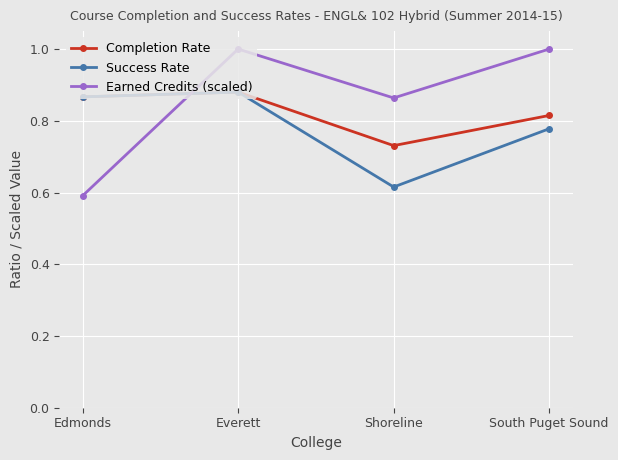

Where do Success Rate and Earned Credits (scaled) first cross each other?

Edmonds and Everett